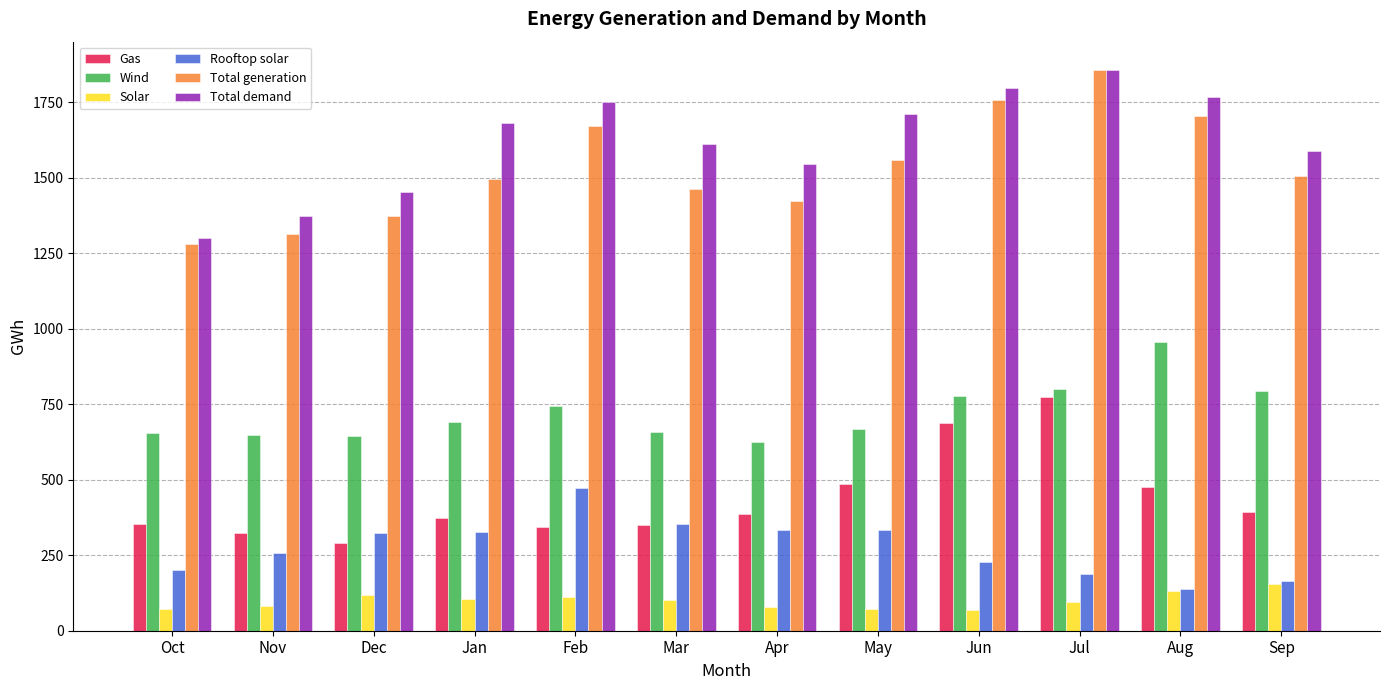

At which category is the sum across all series the highest?

Jul